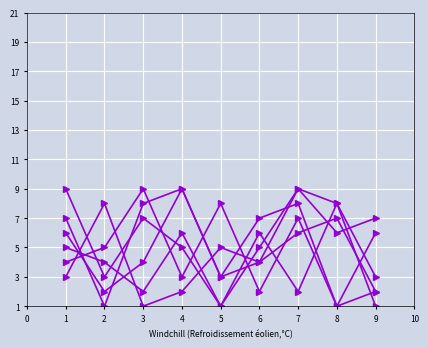

Count the number of categories in the chart.

9